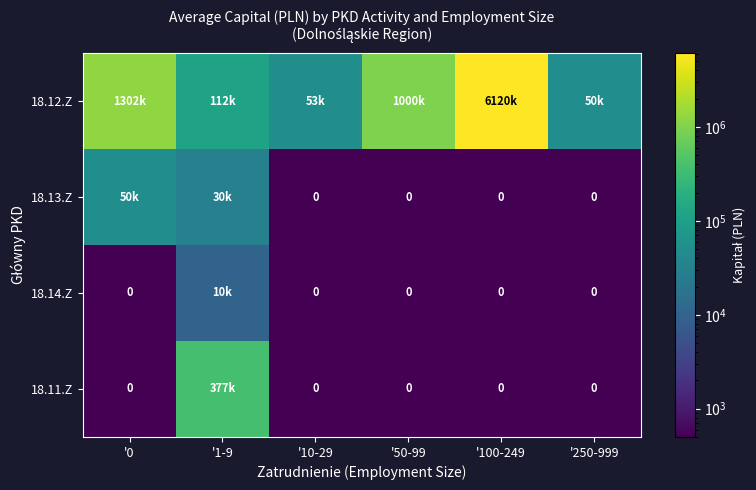

What is the difference between the 18.11.Z values at '0 and '1-9?

377000